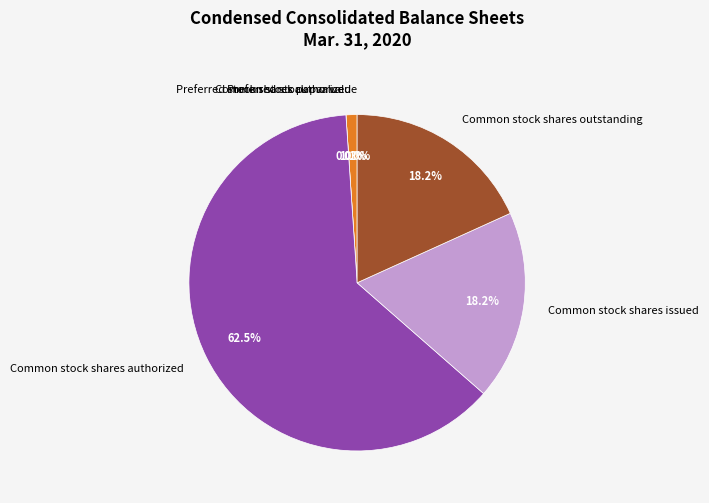

What is the largest slice in the pie chart?

Common stock shares authorized